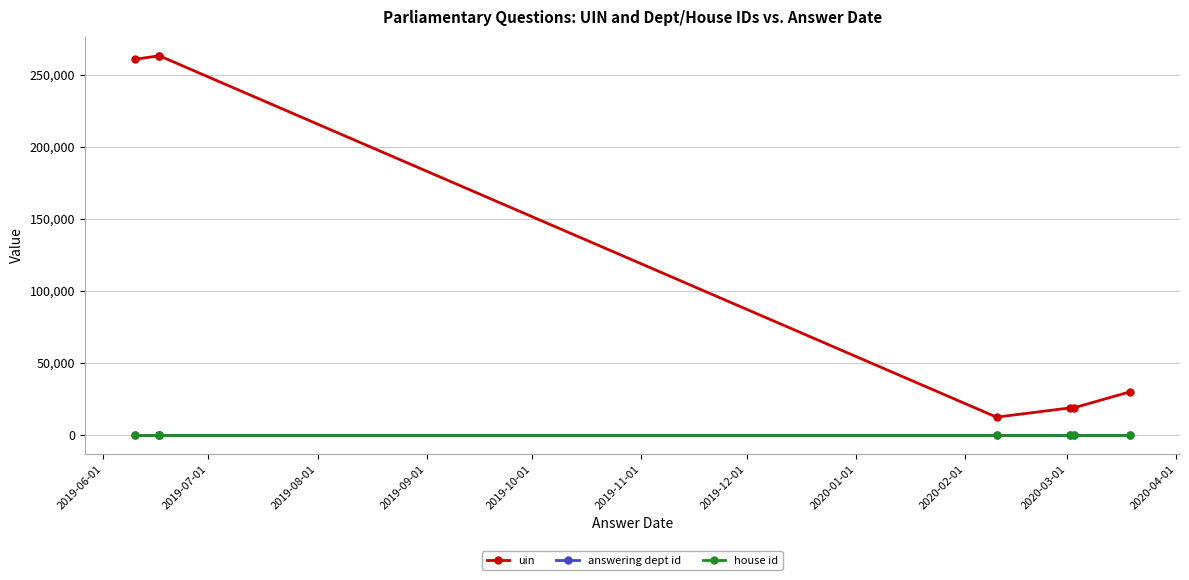

Count the number of categories in the chart.

7